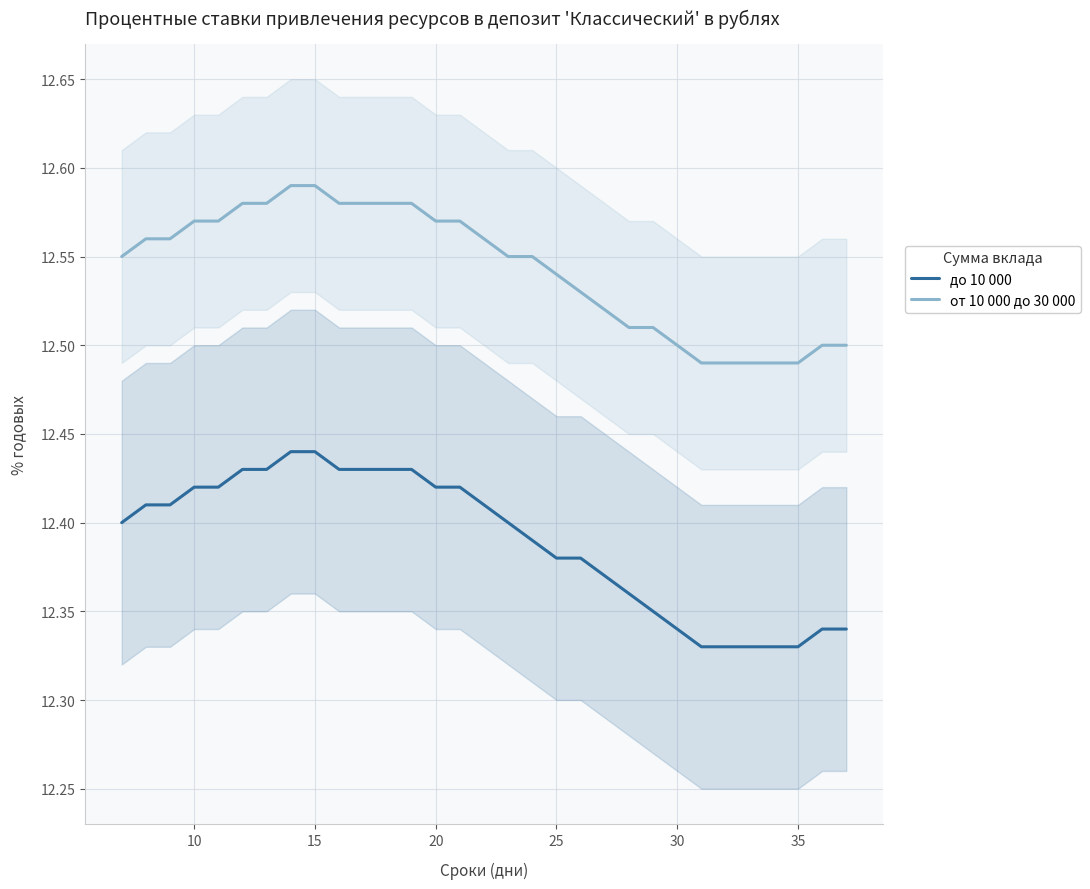

What is the difference between the maximum and minimum values in the от 10 000 до 30 000 series?

0.1